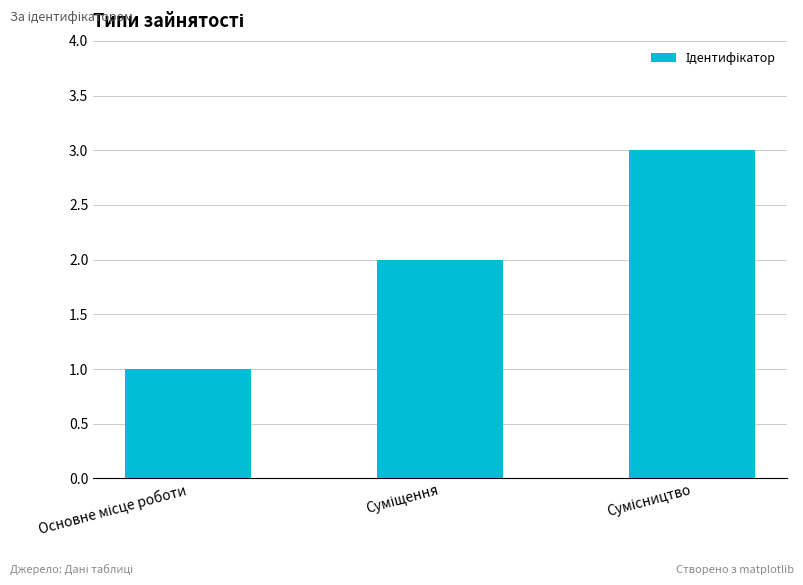

What is the greatest value displayed?

3